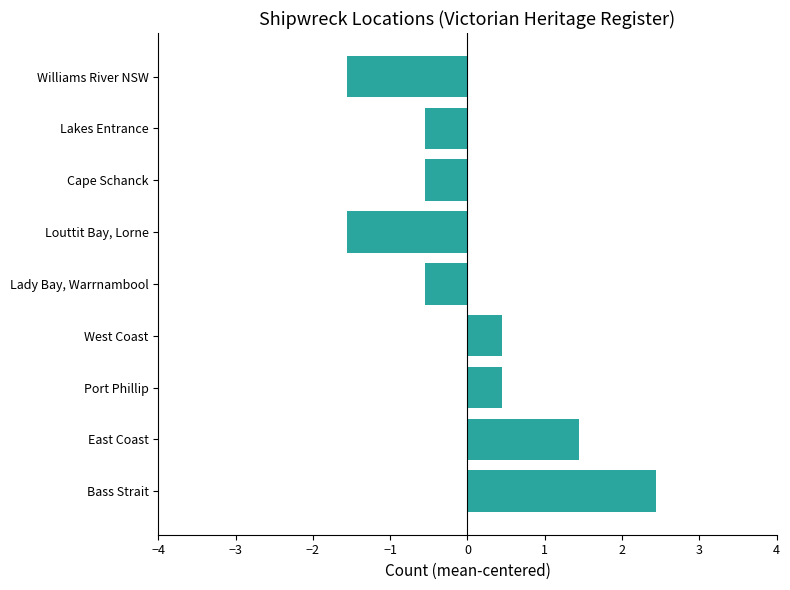

What is the minimum value shown in the chart?

-1.6